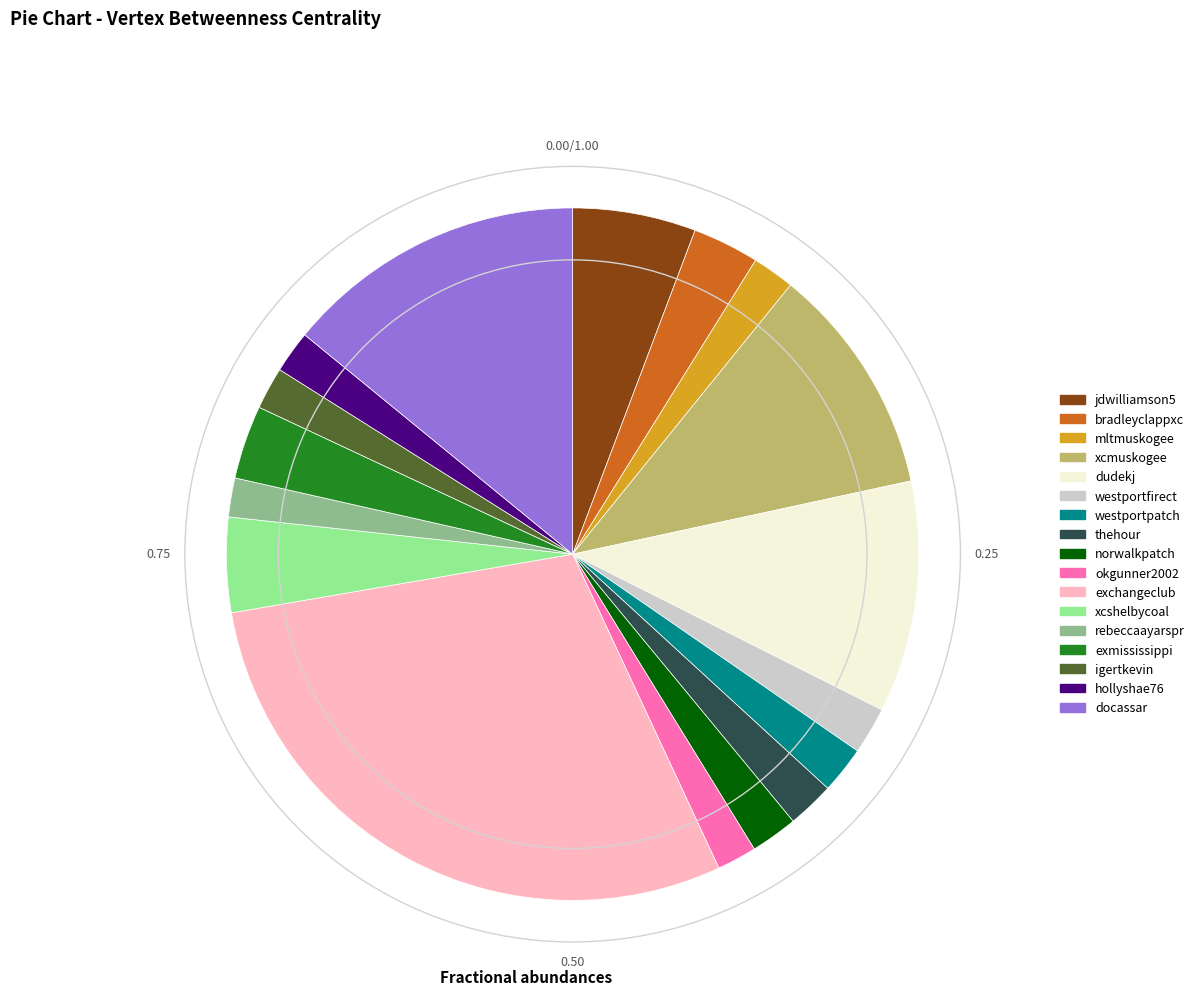

Combined, do westportfirect and xcshelbycoal account for over 50%?

No